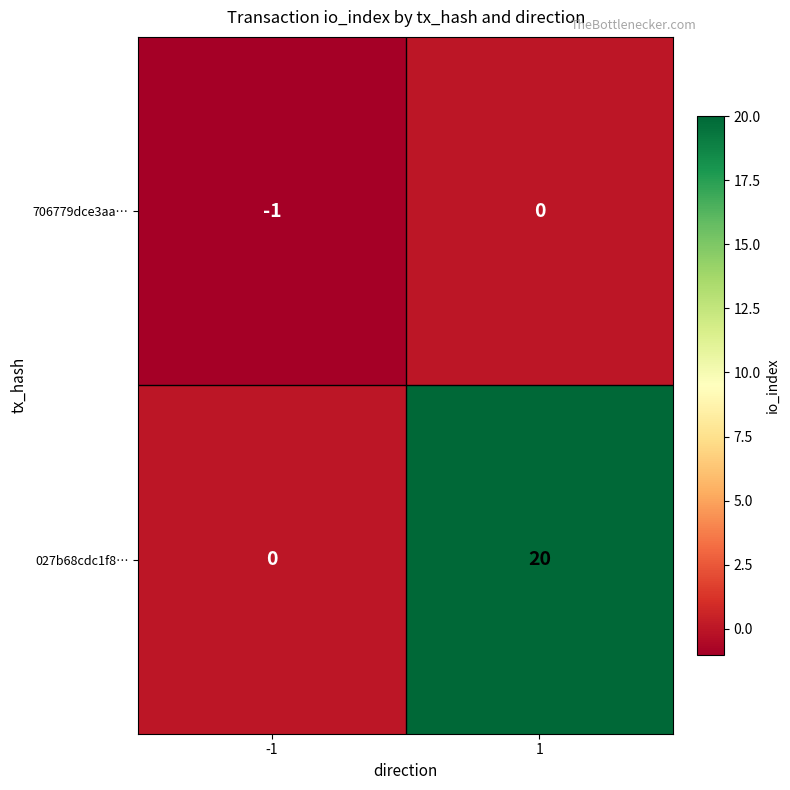

How many data points does each series have?

2